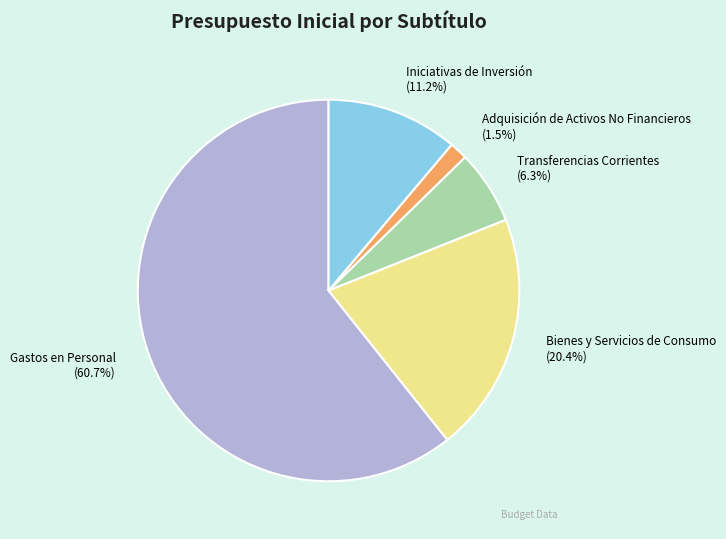

True or false: Iniciativas de Inversión accounts for 1% of the total.

False